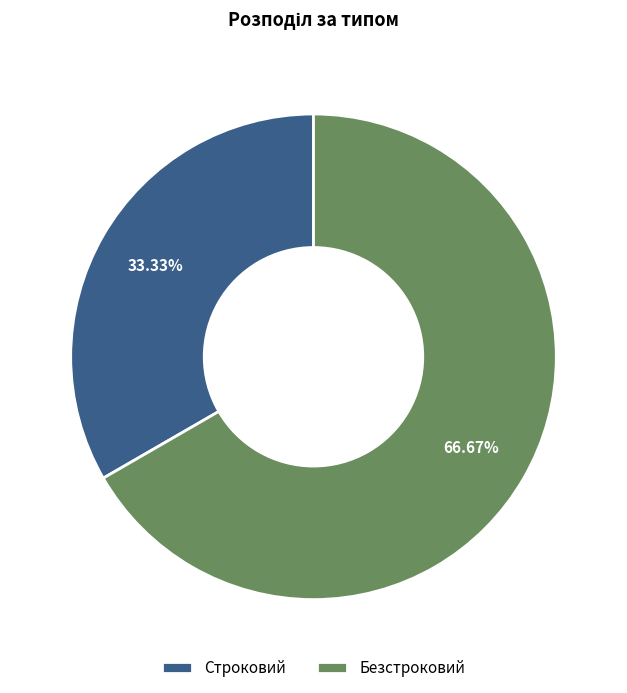

What is the smallest slice in the pie chart?

Строковий